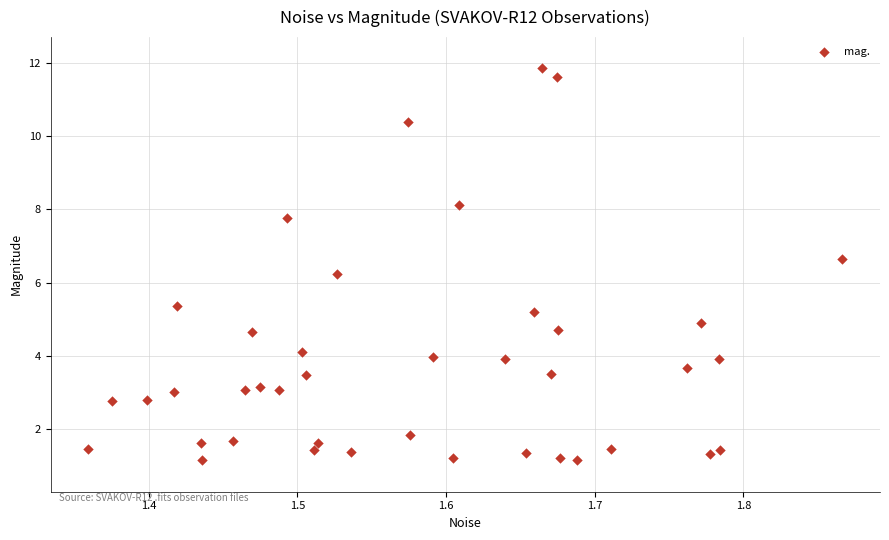

What is the range of X values (max minus min)?

0.5